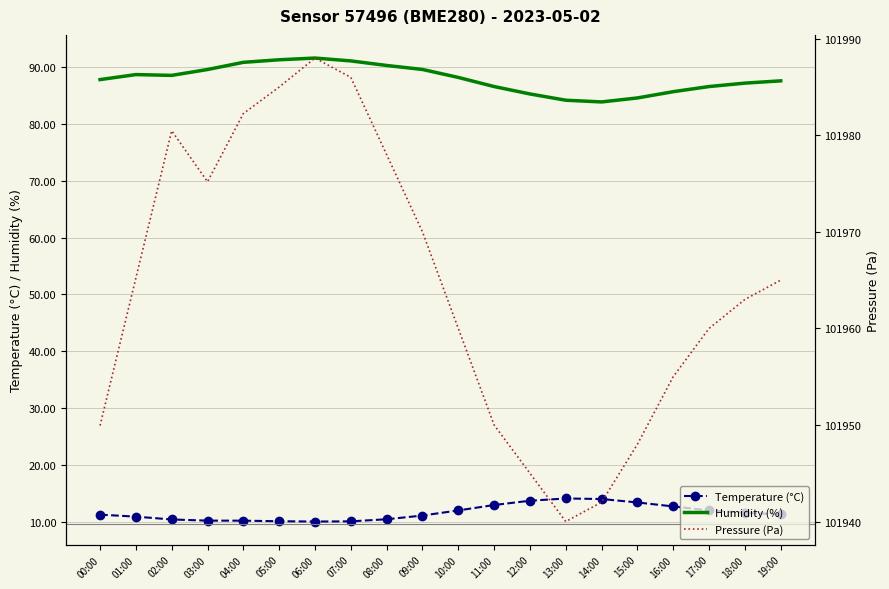

At how many categories does at least one series exceed 2854?

20